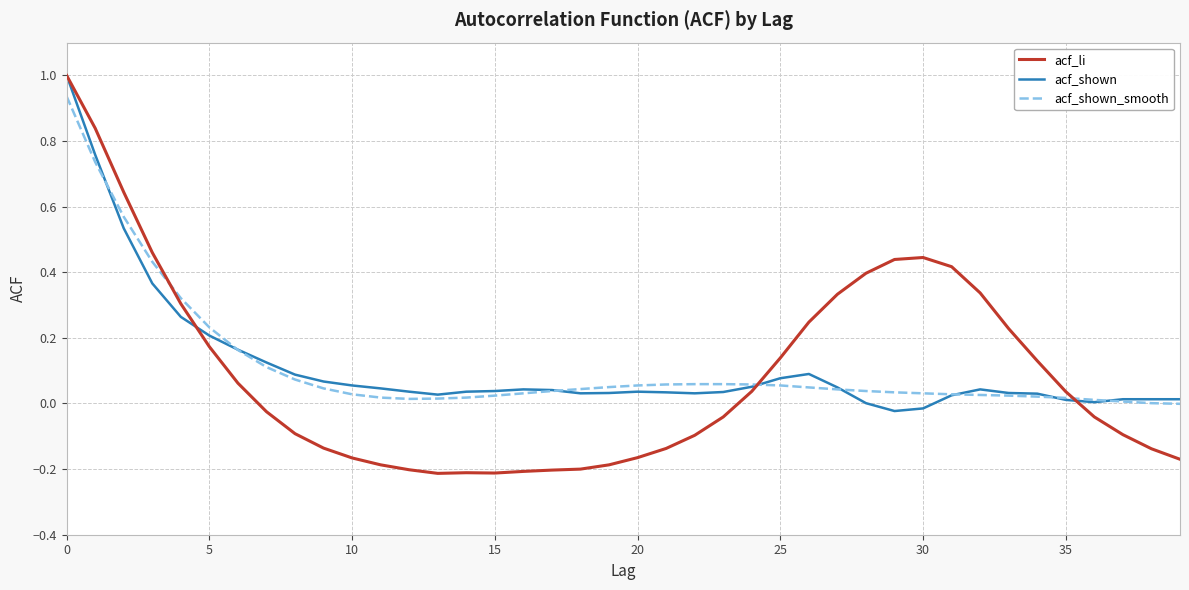

What is the greatest value displayed?

1.0